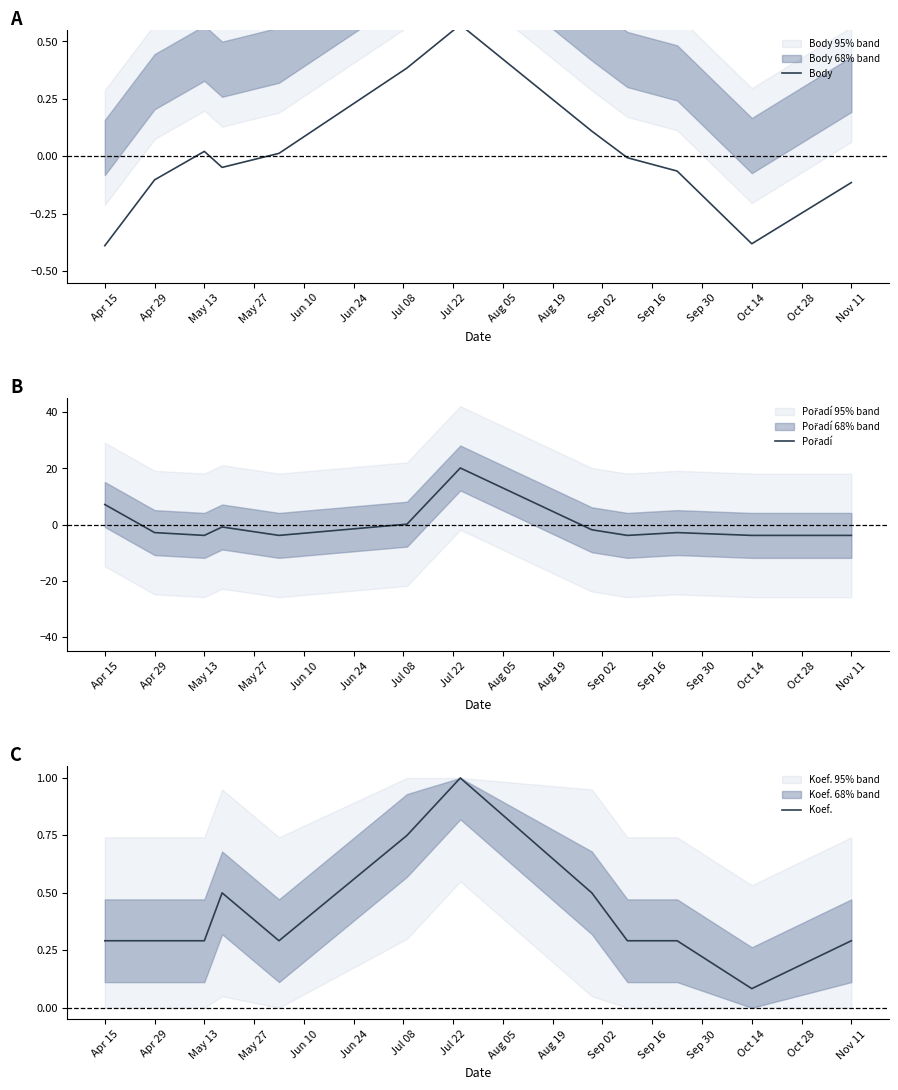

How many values in Pořadí are below zero?

9